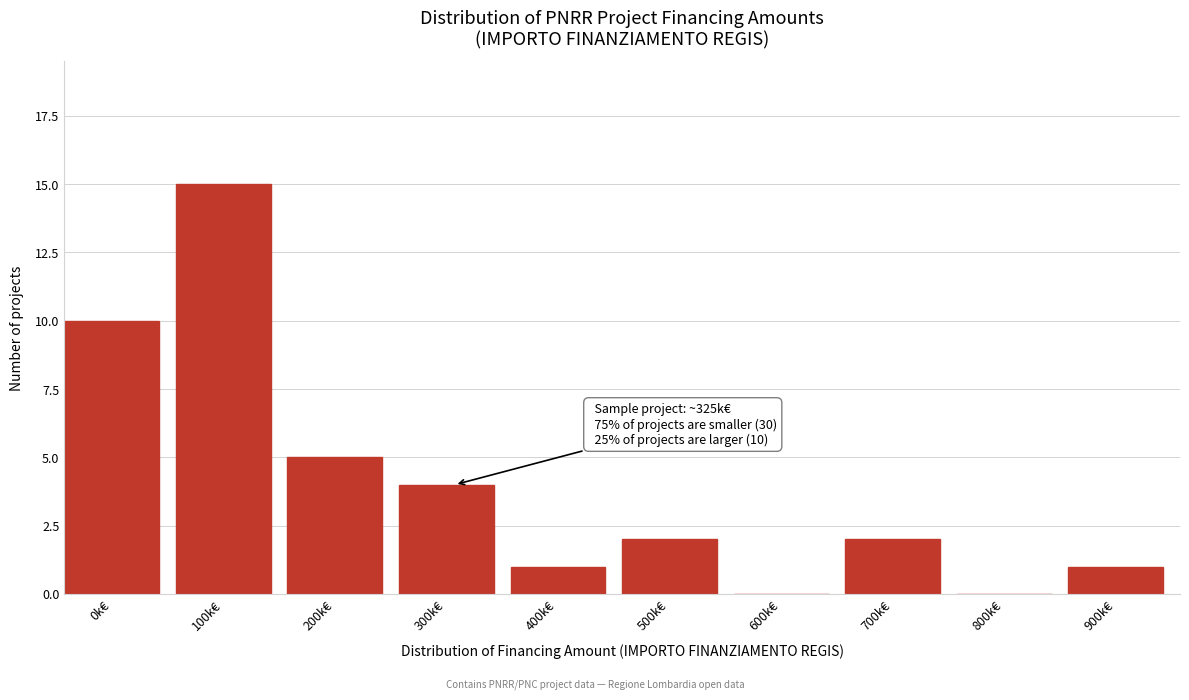

Reading left to right, list all the values displayed in this chart.

0k€=10	100k€=15	200k€=5	300k€=4	400k€=1	500k€=2	600k€=0	700k€=2	800k€=0	900k€=1